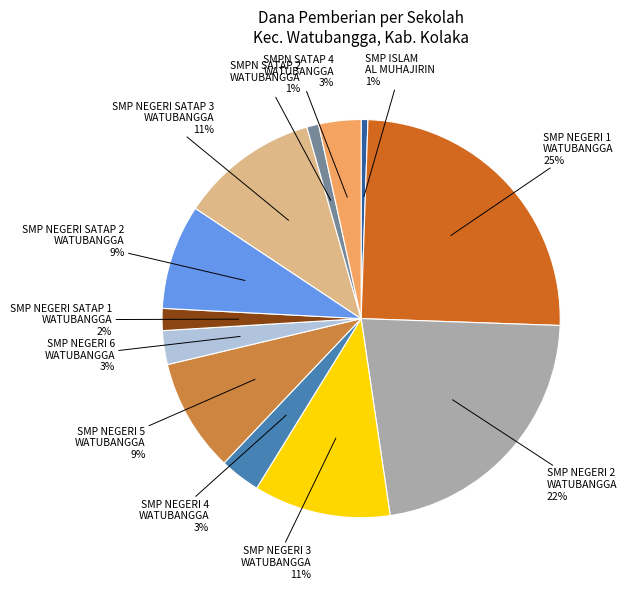

What percentage is the SMP NEGERI 6 WATUBANGGA slice, to the nearest percent?

3%